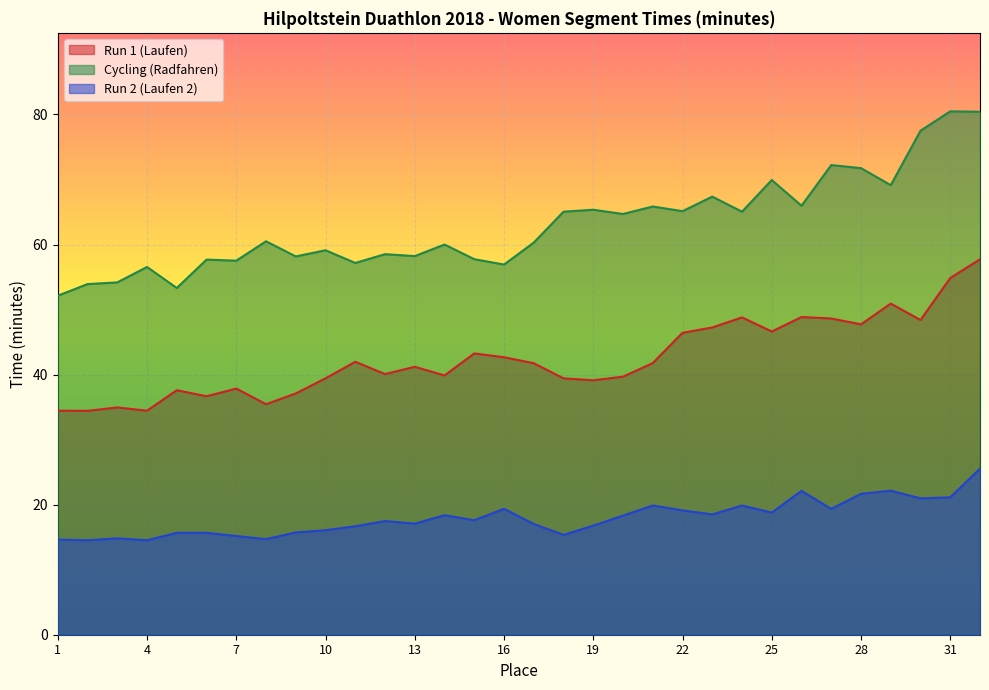

List the series in order of their peak value, highest first.

Cycling (Radfahren), Run 1 (Laufen), Run 2 (Laufen 2)